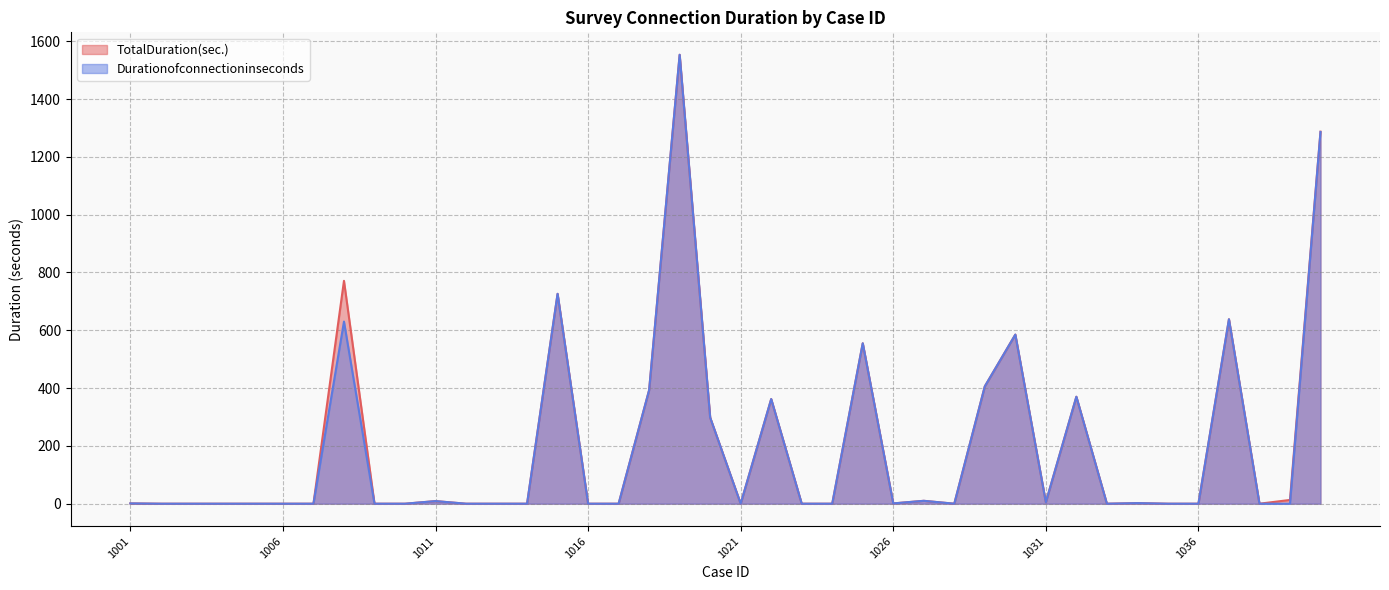

Rank the series by their maximum value, from highest to lowest.

TotalDuration(sec.), Durationofconnectioninseconds